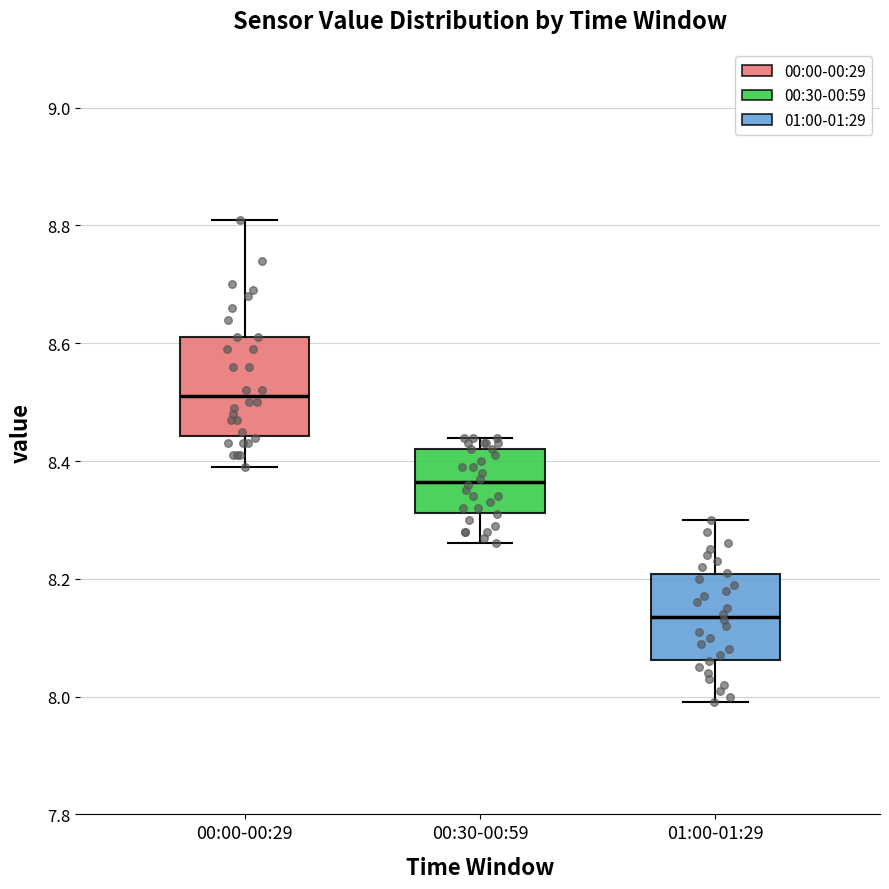

Reading left to right, read every box against the y-axis: the position of its median line, the range the box covers, and the ends of its whiskers. The values are not printed on the chart, so give them approximately, as read against the axis.

00:00-00:29: median 8.52, box 8.44 to 8.62, whiskers 8.40 to 8.82
00:30-00:59: median 8.36, box 8.32 to 8.42, whiskers 8.26 to 8.44
01:00-01:29: median 8.14, box 8.06 to 8.20, whiskers 8.00 to 8.30